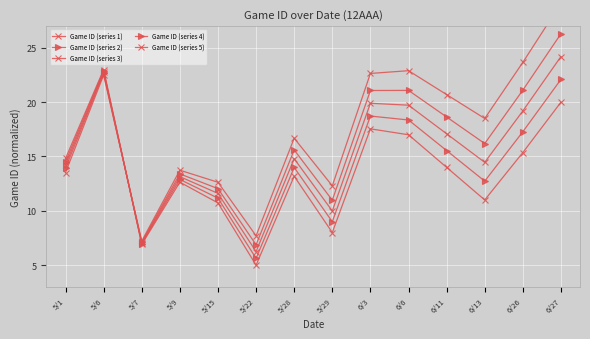

Which label corresponds to the largest value in the chart?

6/27